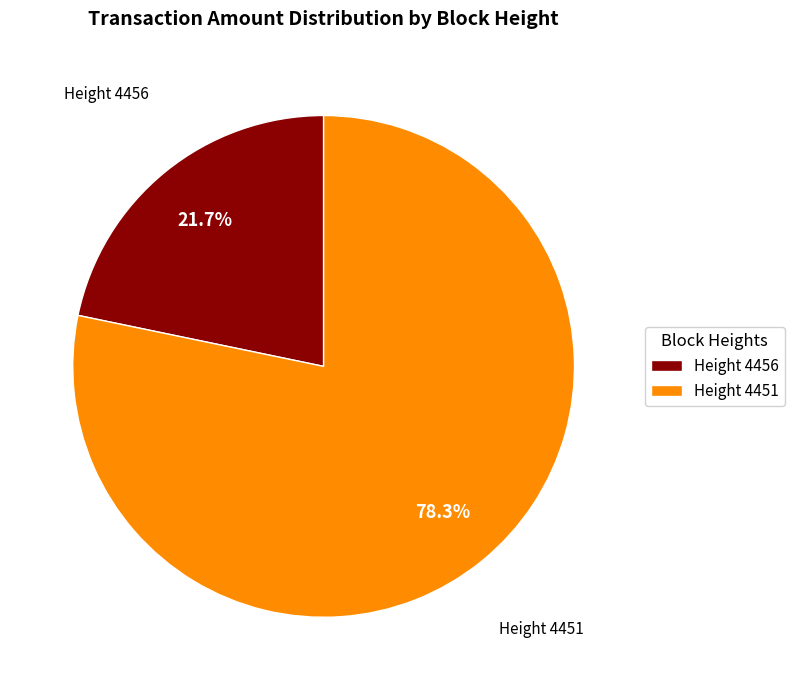

Is there a majority slice in this chart?

Yes